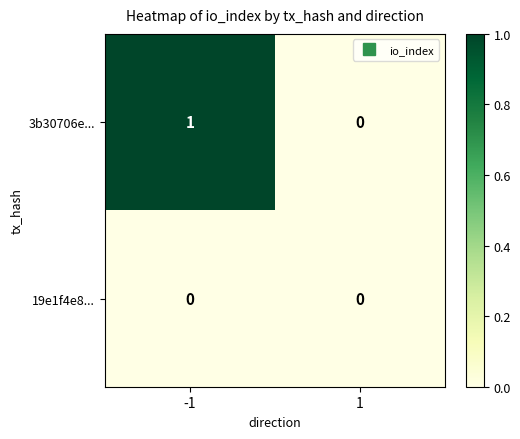

Which series has the widest spread of values?

3b30706e...